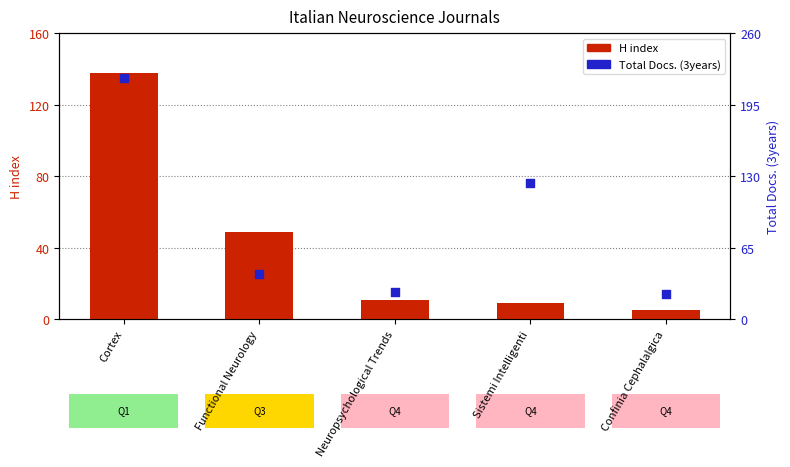

Is the value of Total Docs. (3years) at Neuropsychological Trends greater than the value of H index at Sistemi Intelligenti?

Yes